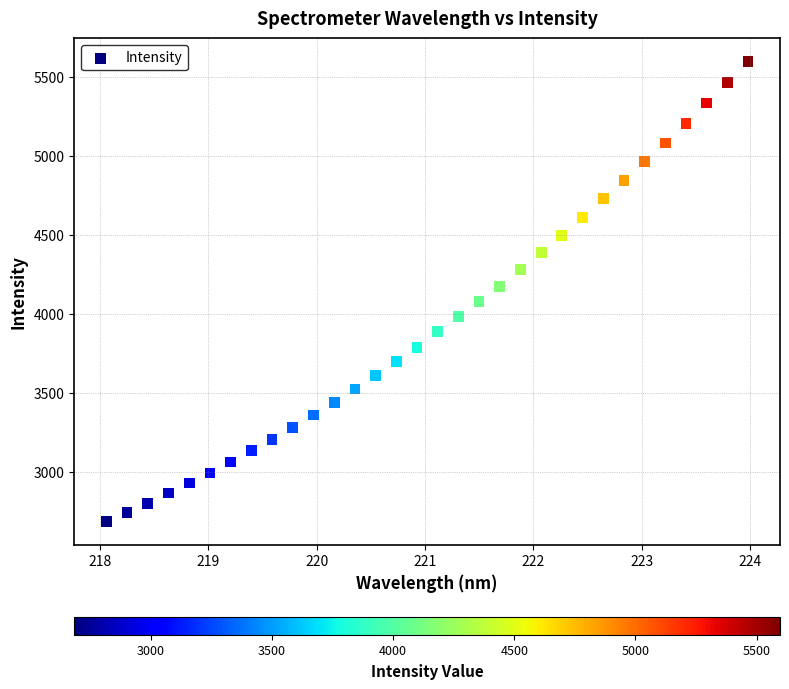

What is the range of X values (max minus min)?

5.9